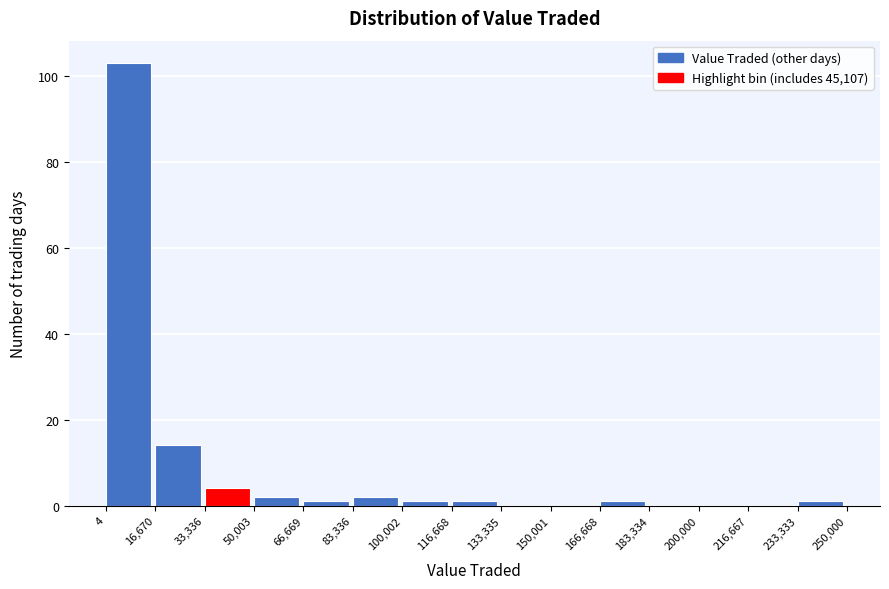

Reading left to right, list every bar in this chart as the range it spans on the x-axis followed by its height. The values are not printed on the chart, so give them approximately, as read against the axis.

4 to 16,670: 104
16,670 to 33,336: 14
33,336 to 50,003: 4
50,003 to 66,669: 2
66,669 to 83,336: under 2
83,336 to 100,002: 2
100,002 to 116,668: under 2
116,668 to 133,335: under 2
133,335 to 150,001: 0
150,001 to 166,668: 0
166,668 to 183,334: under 2
183,334 to 200,000: 0
200,000 to 216,667: 0
216,667 to 233,333: 0
233,333 to 250,000: under 2